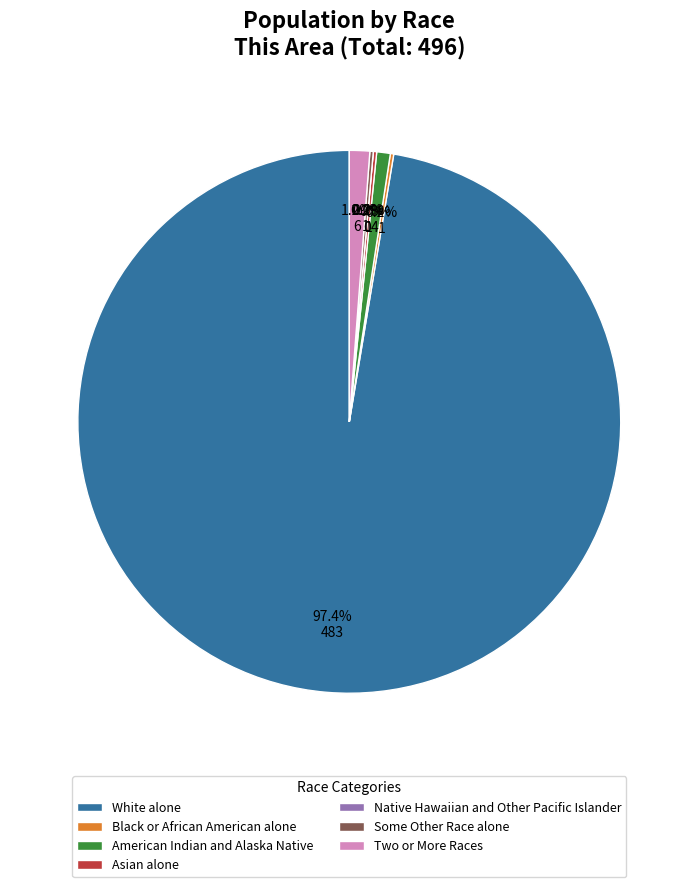

Which has a higher value, American Indian and Alaska Native or Asian alone?

American Indian and Alaska Native